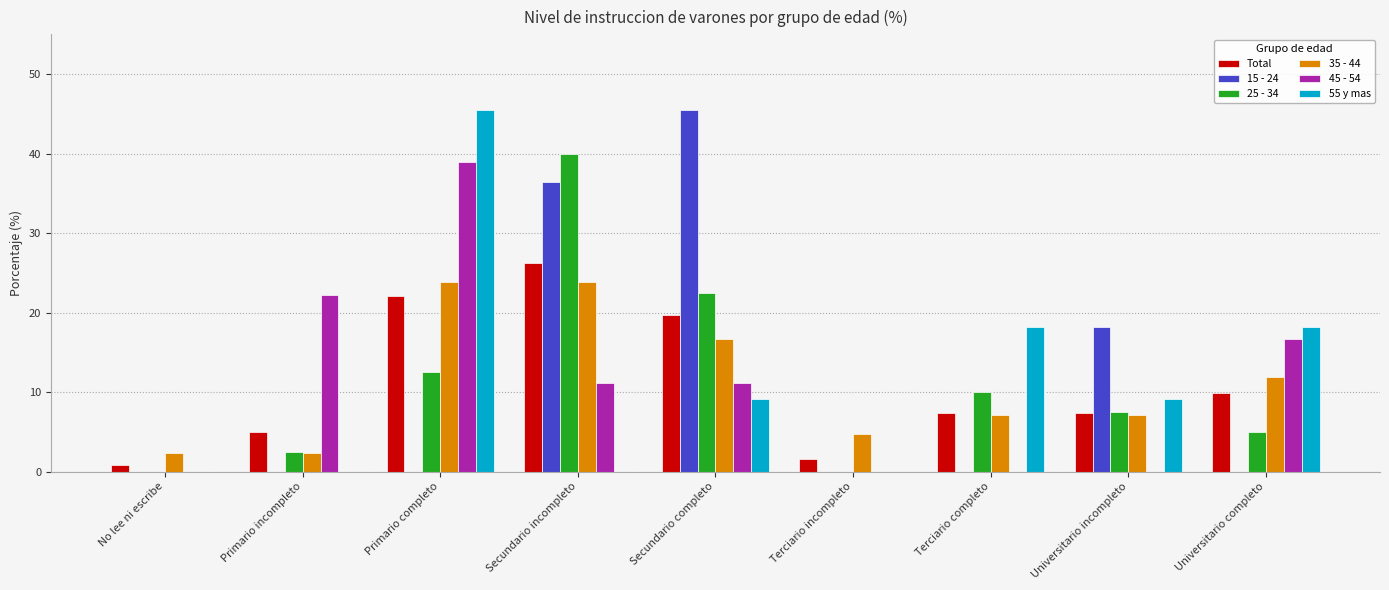

Is the value of 15 - 24 at Secundario incompleto greater than the value of Total at Secundario completo?

Yes